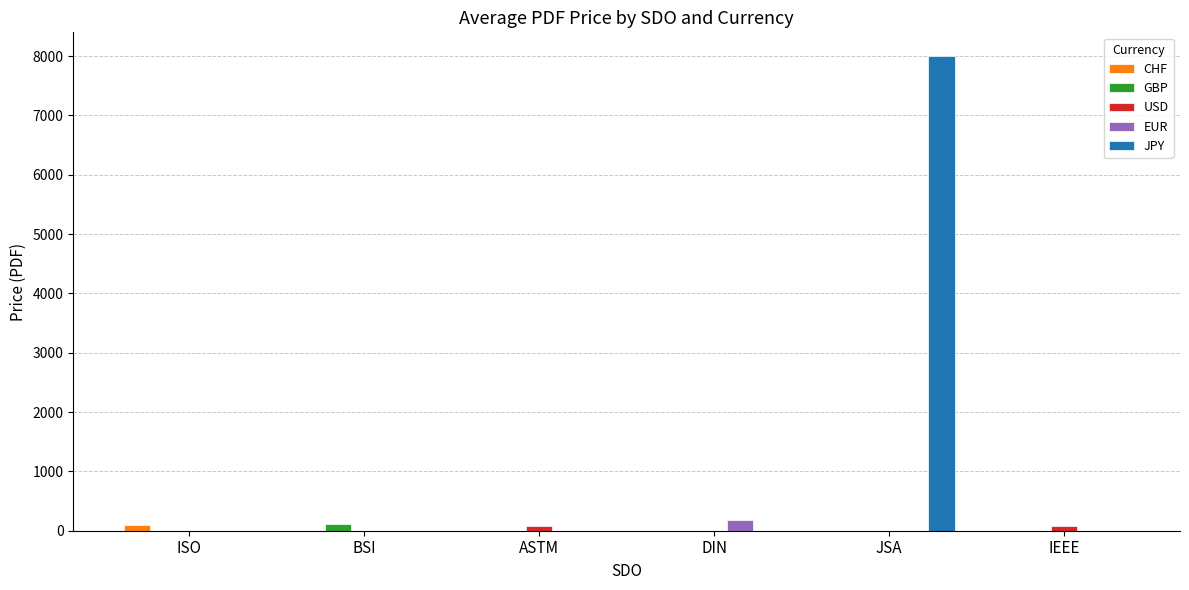

What is the sum of all GBP values?

120.8